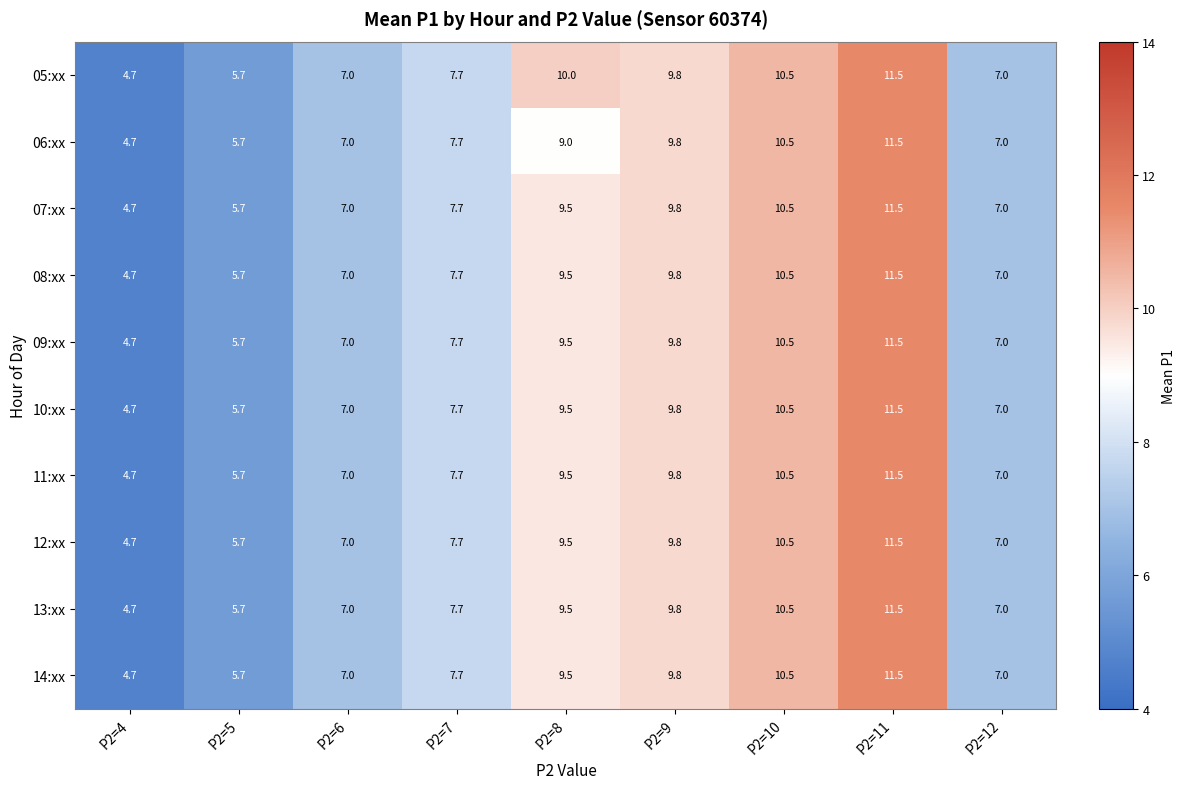

Which series changed the most between P2=8 and P2=9?

06:xx